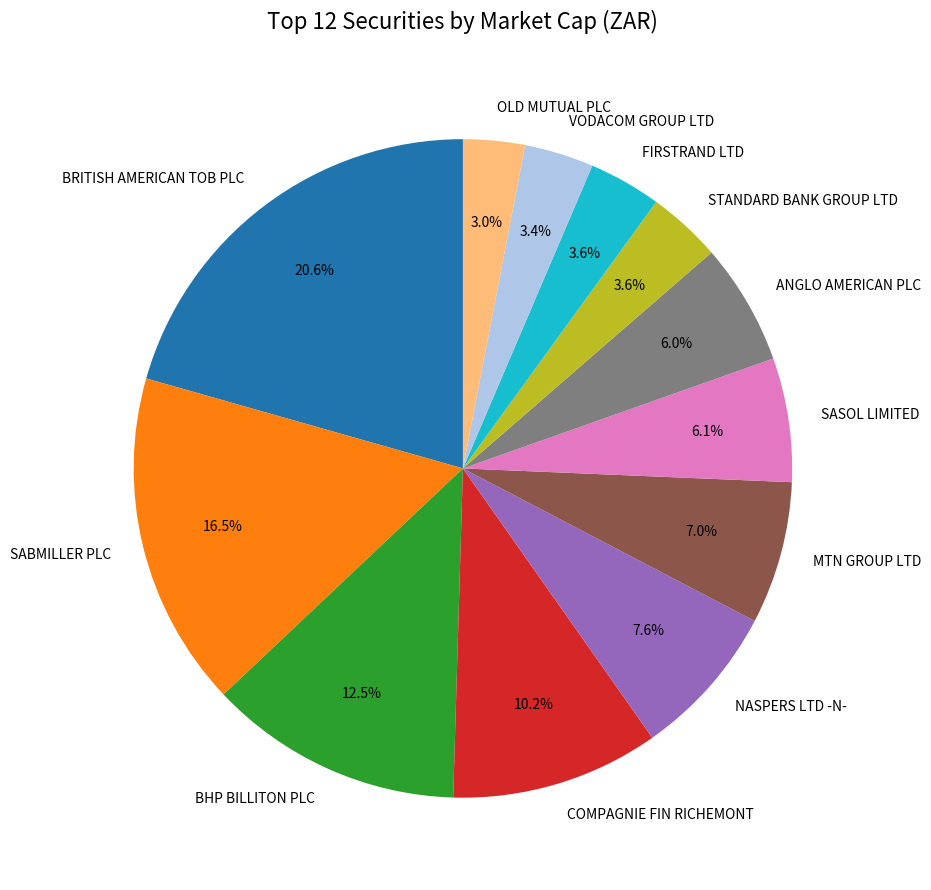

To the nearest percent, what is the combined percentage of NASPERS LTD -N- and SASOL LIMITED?

14%